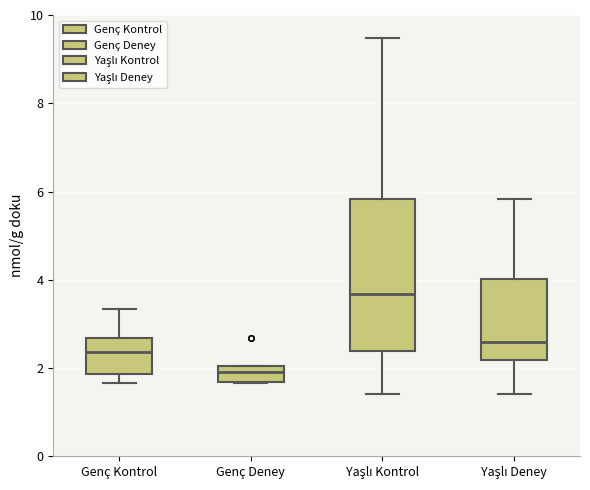

Which box is the tallest, from its lower edge to its upper edge?

Yaşlı Kontrol